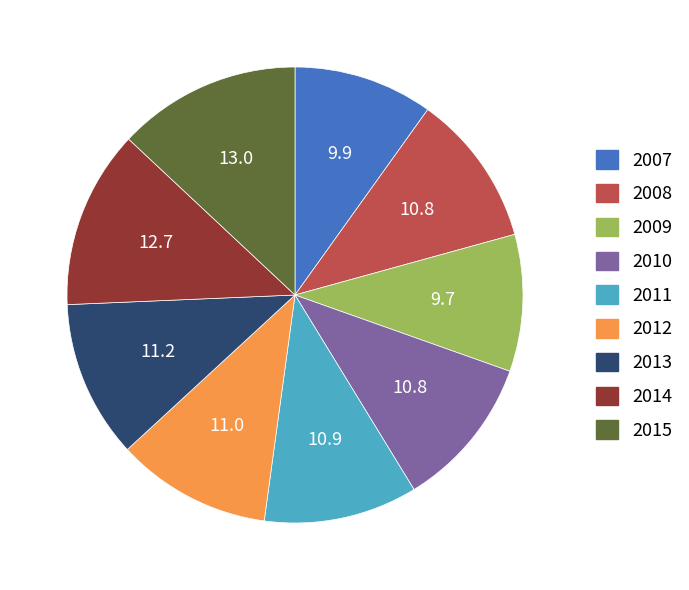

Approximately how many times larger is the value at 2011 compared to 2007?

1.1